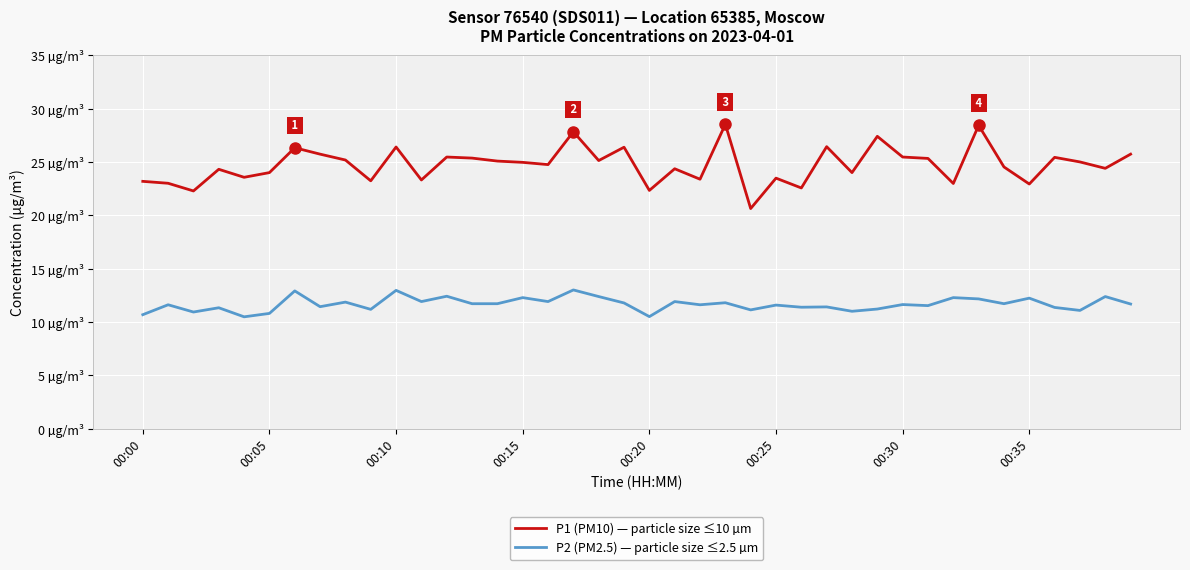

True or false: P1 (PM10) — particle size ≤10 µm and P2 (PM2.5) — particle size ≤2.5 µm intersect in this chart.

False